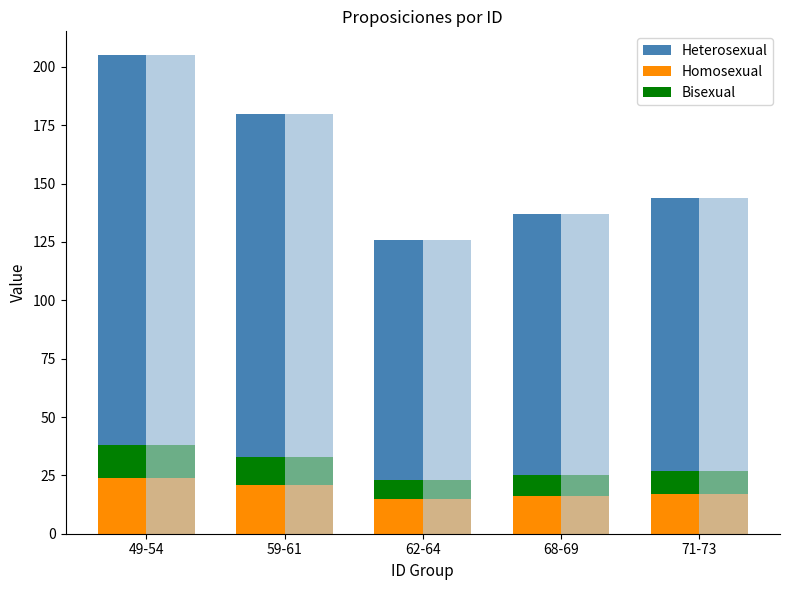

Which category has the lowest value in the Bisexual series?

62-64